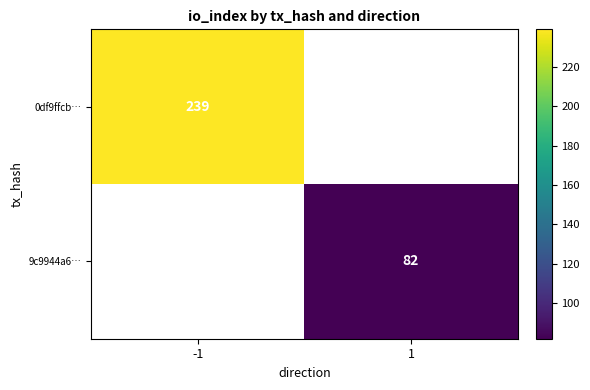

At which label does 0df9ffcb… reach its minimum?

-1